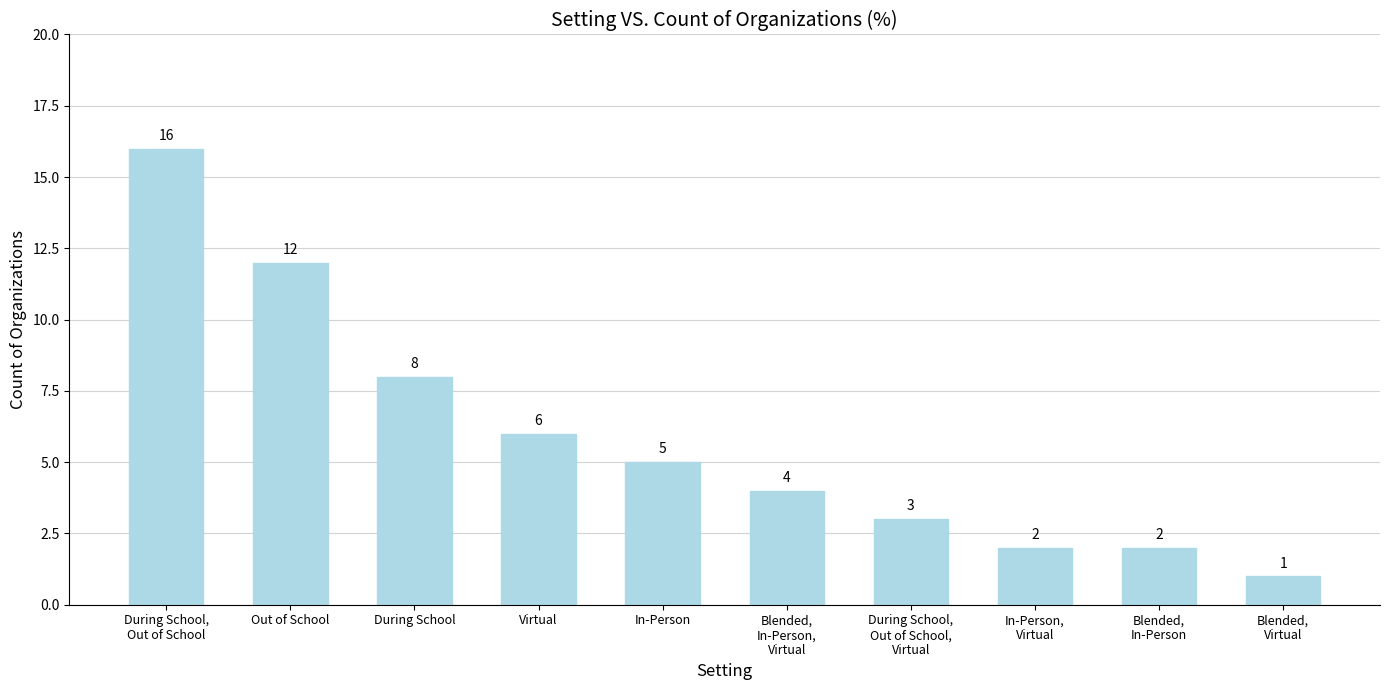

Which category has the highest value across all series?

During School,
Out of School